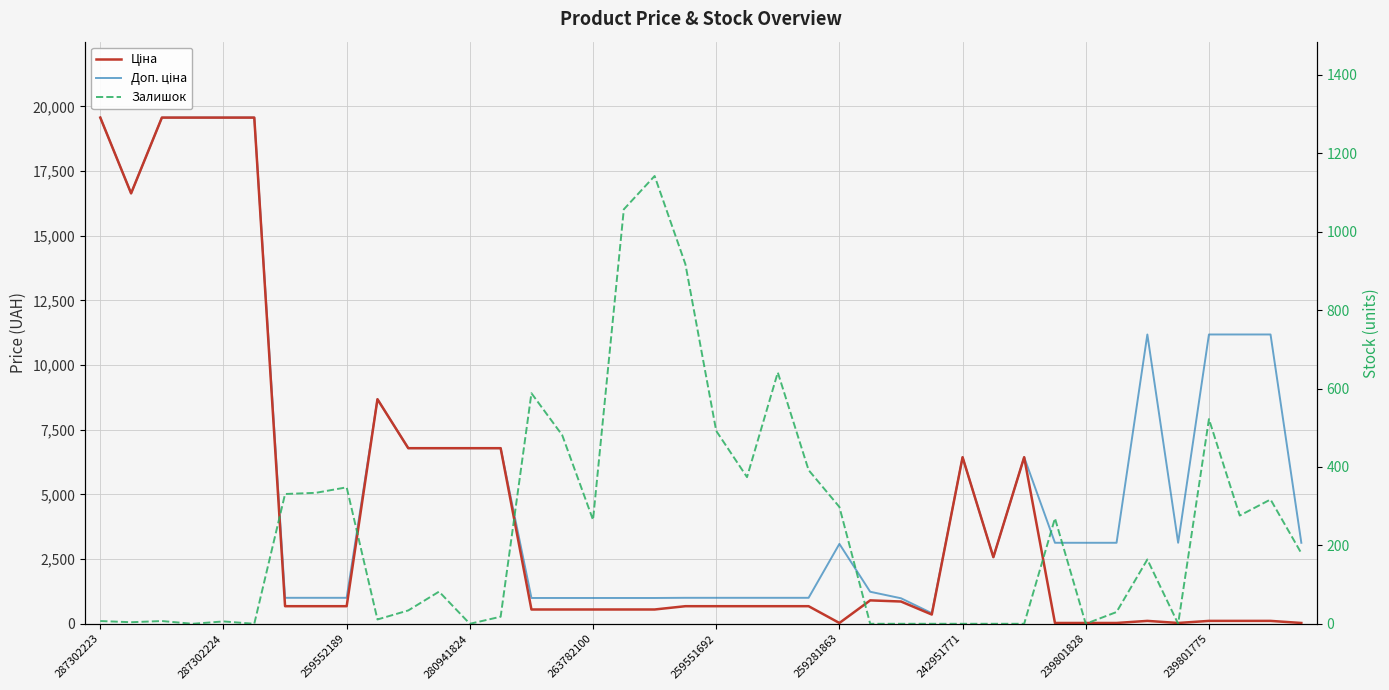

Which series changed the most between 242951771 and 31?

Доп. ціна